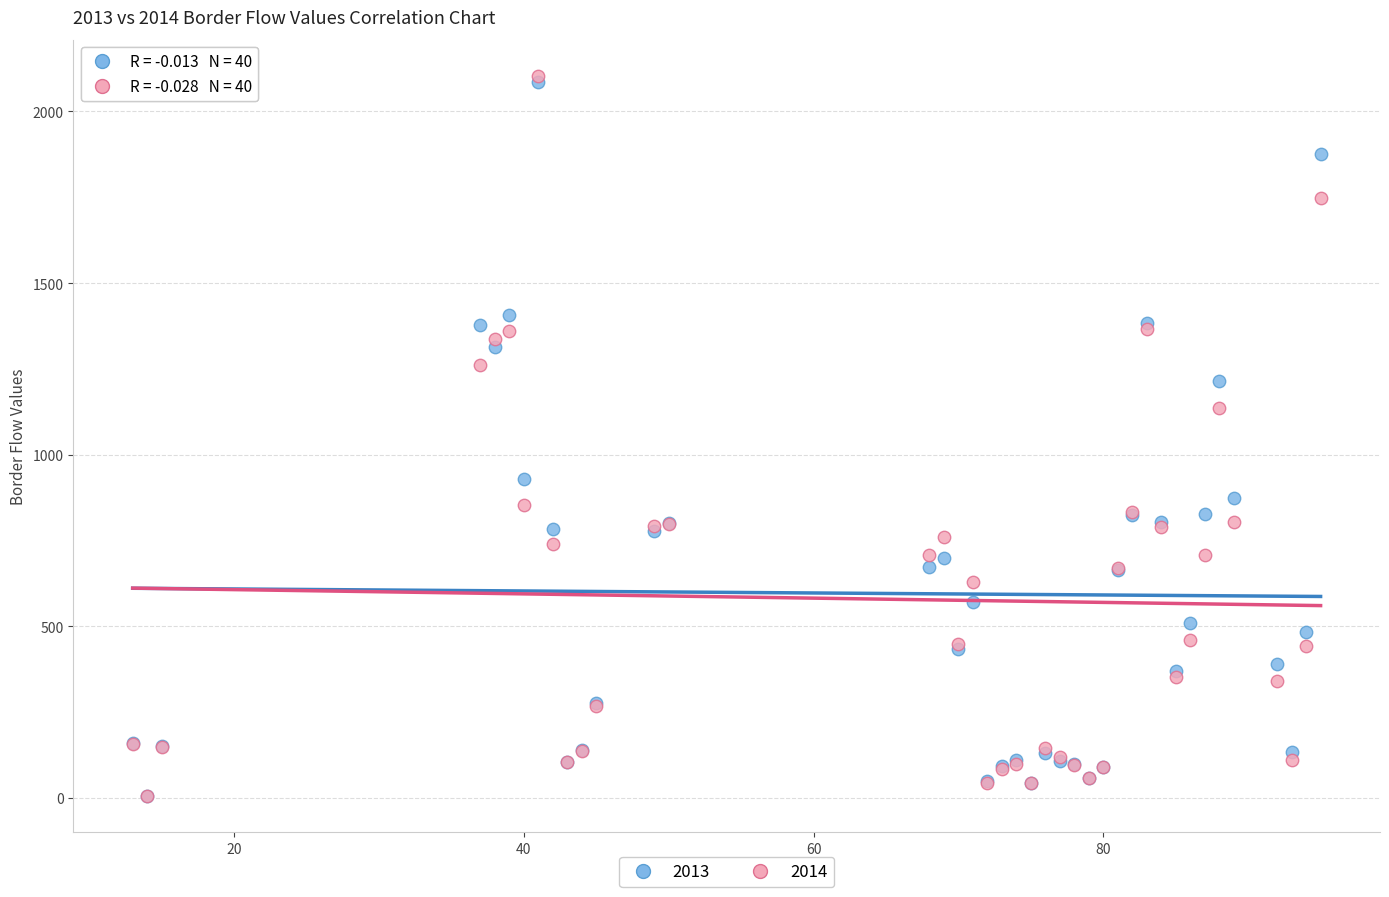

Across all series, what Y value is closest to 1055?

1135